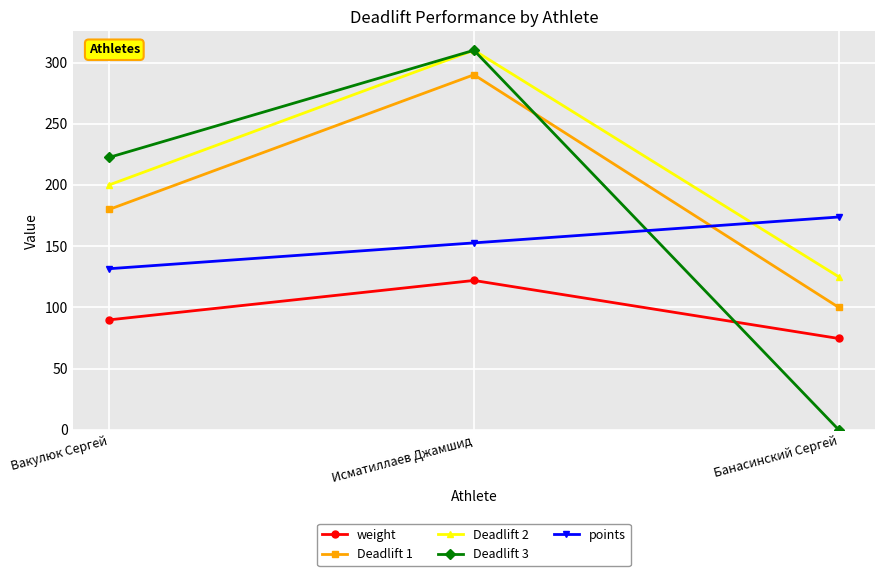

What are all the series names shown in the legend?

weight, Deadlift 1, Deadlift 2, Deadlift 3, points